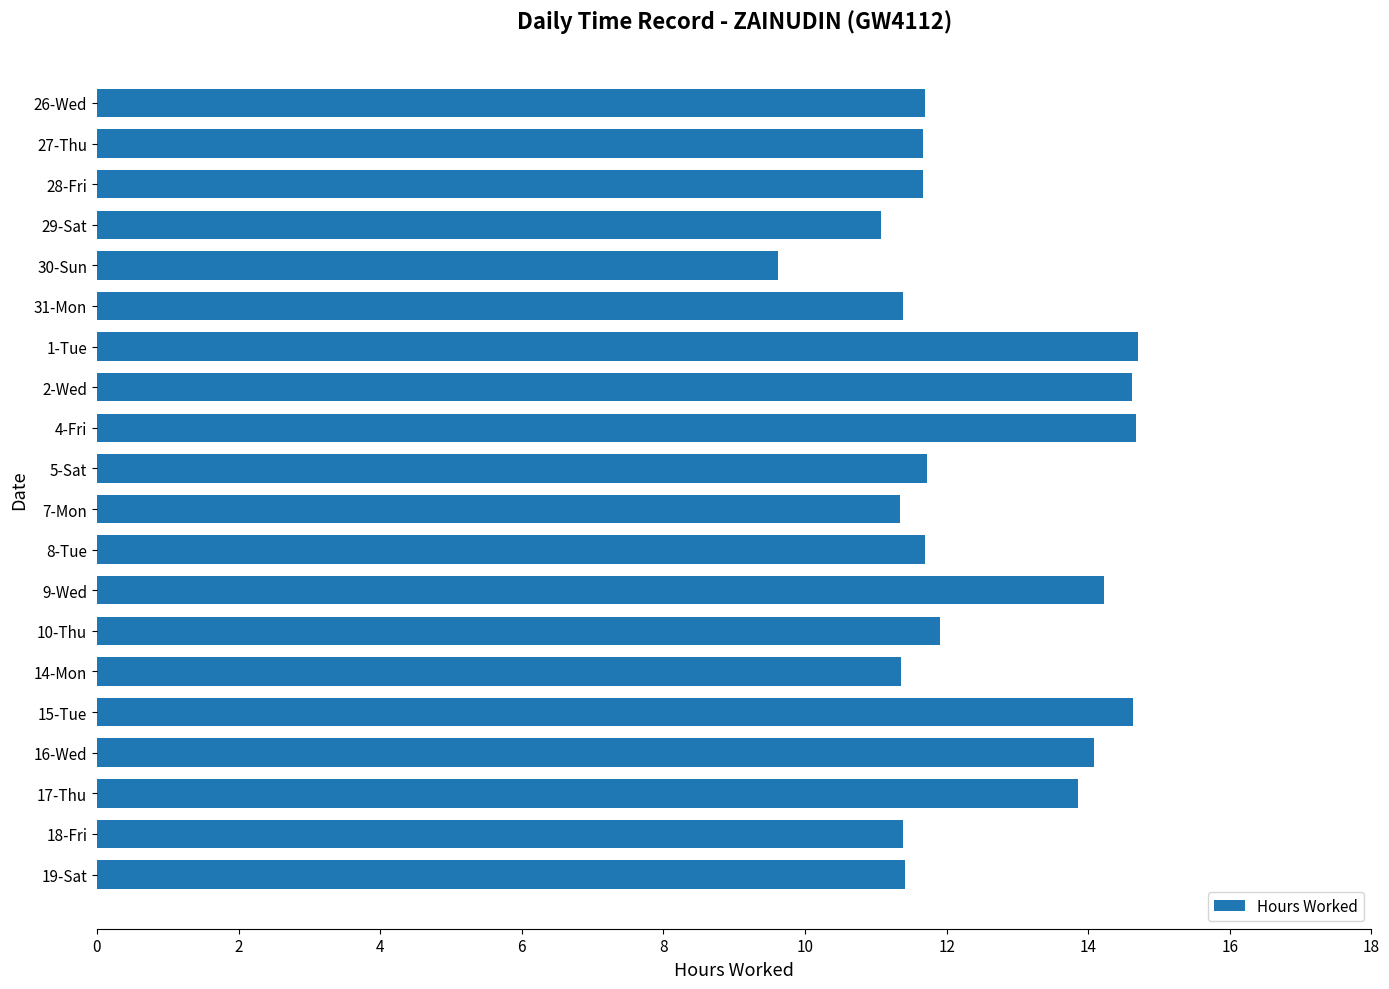

How many bars are there in total?

20